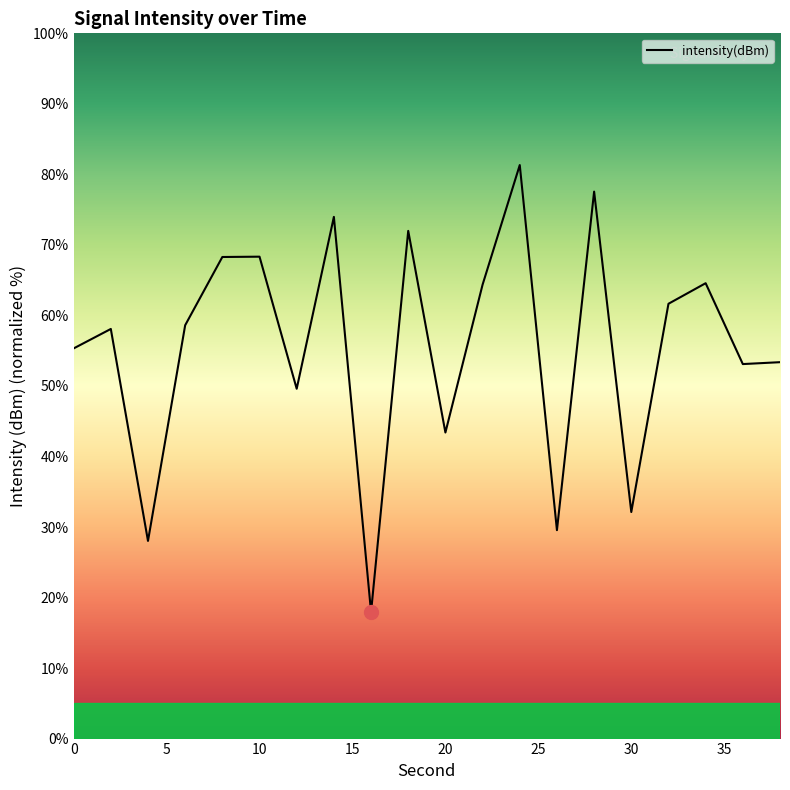

What is the sum of all values?

1111.2